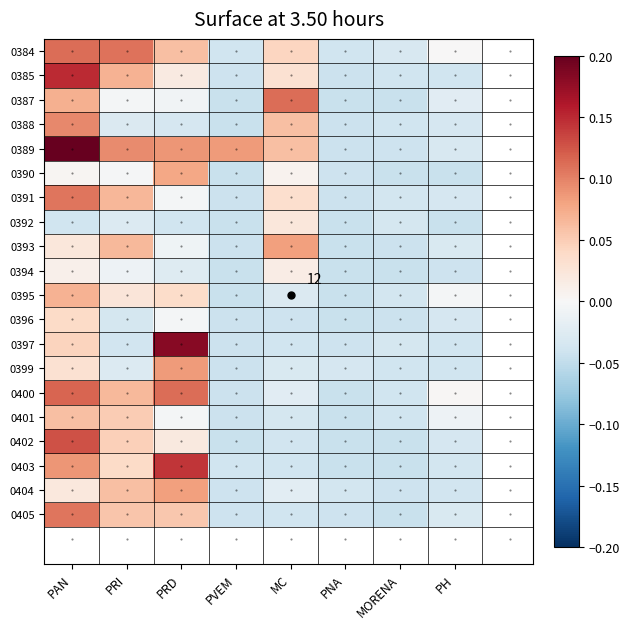

How many values in the 0399 series are below 0?

6